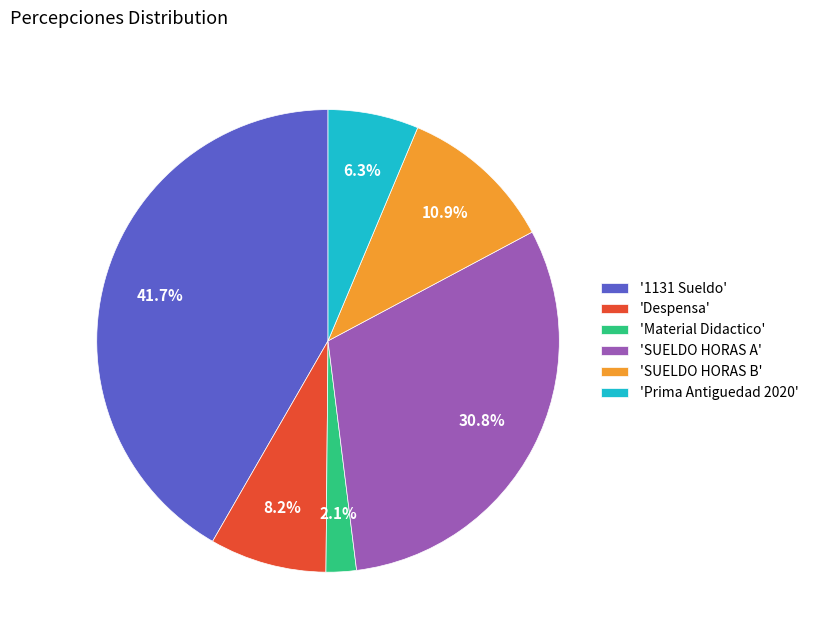

Count the number of slices in the pie.

6